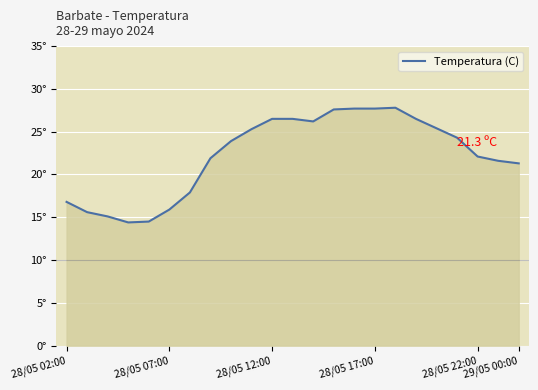

Reading right to left, extract all data points from this chart.

21.3	21.6	22.1	24.3	25.4	26.5	27.8	27.7	27.7	27.6	26.2	26.5	26.5	25.3	23.9	21.9	17.9	15.9	14.5	14.4	15.1	15.6	16.8